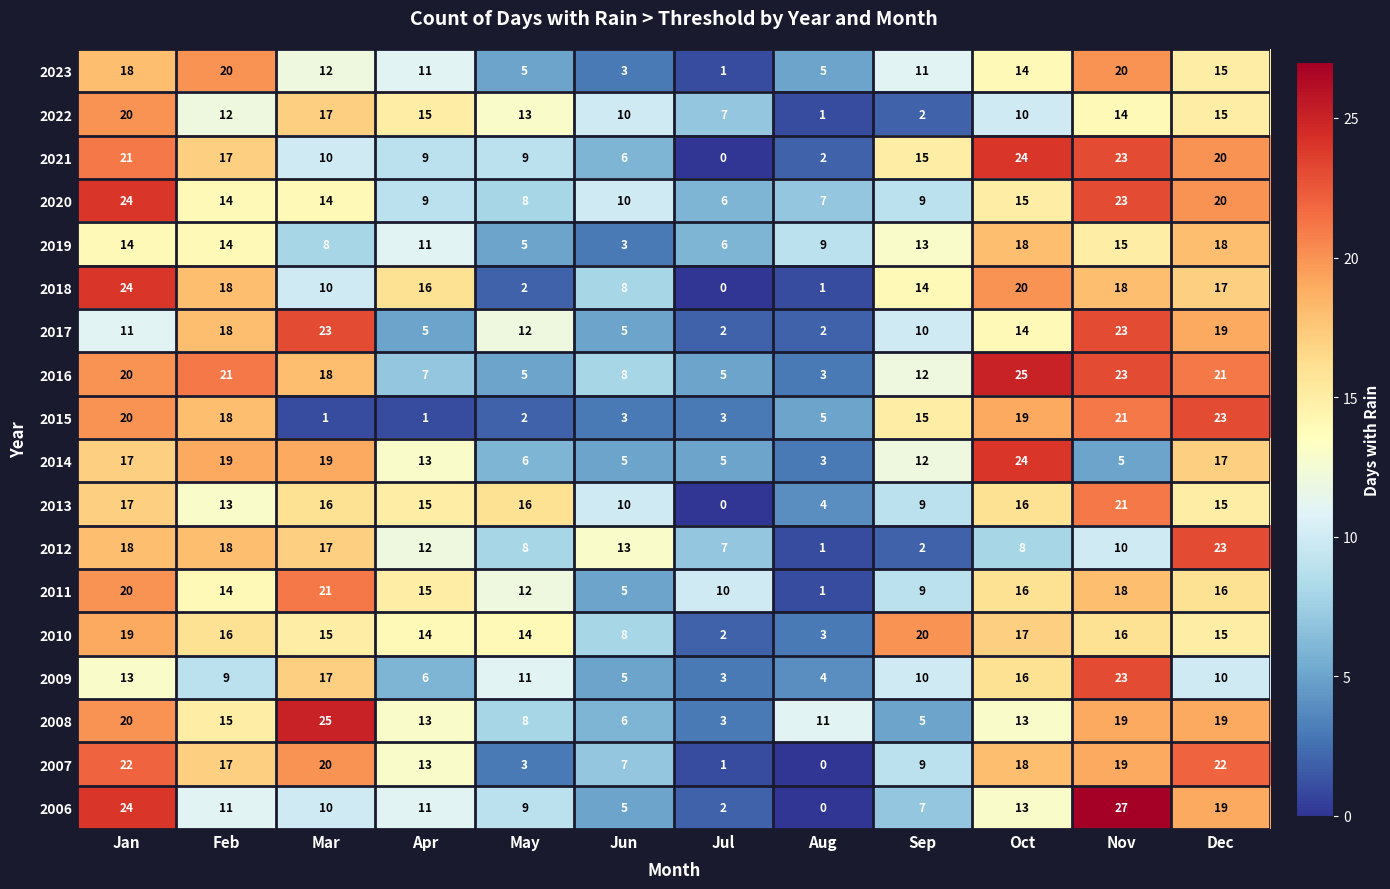

Is the value of 2007 at Aug greater than the value of 2018 at Nov?

No